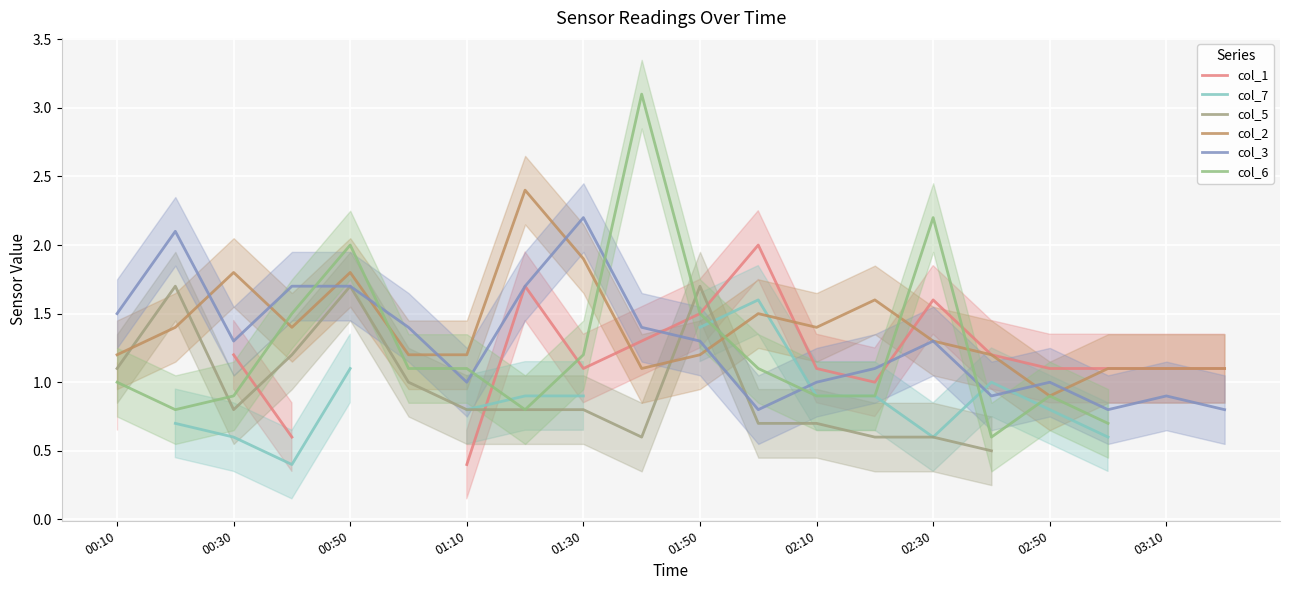

The col_3 series shows 1.0 at 02:10. True or false?

True